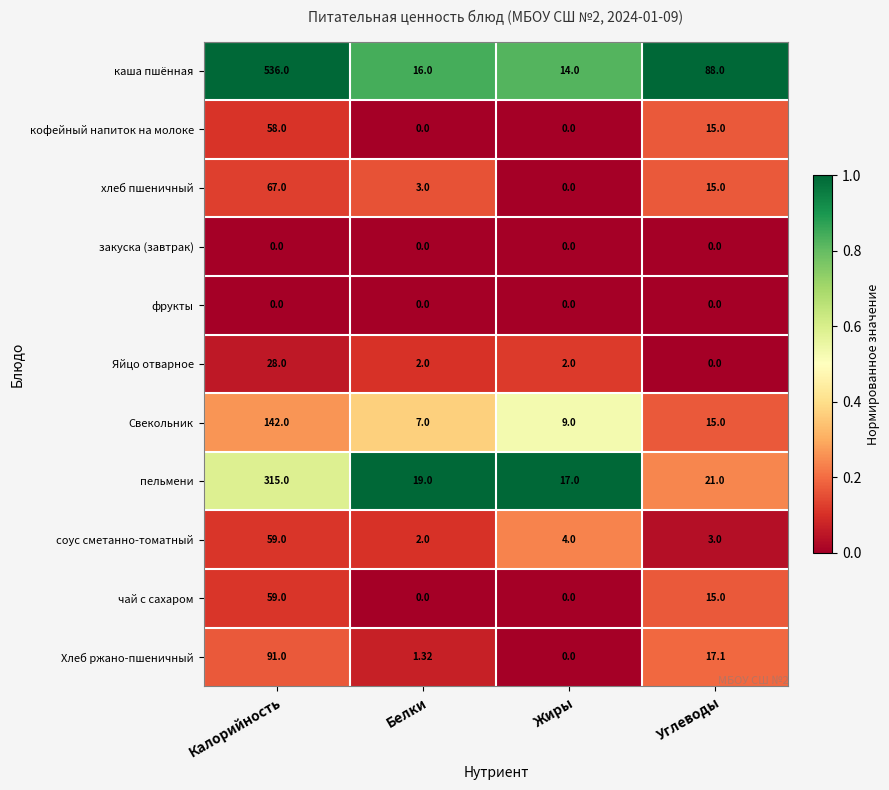

At which label is Свекольник closest to 74?

Углеводы